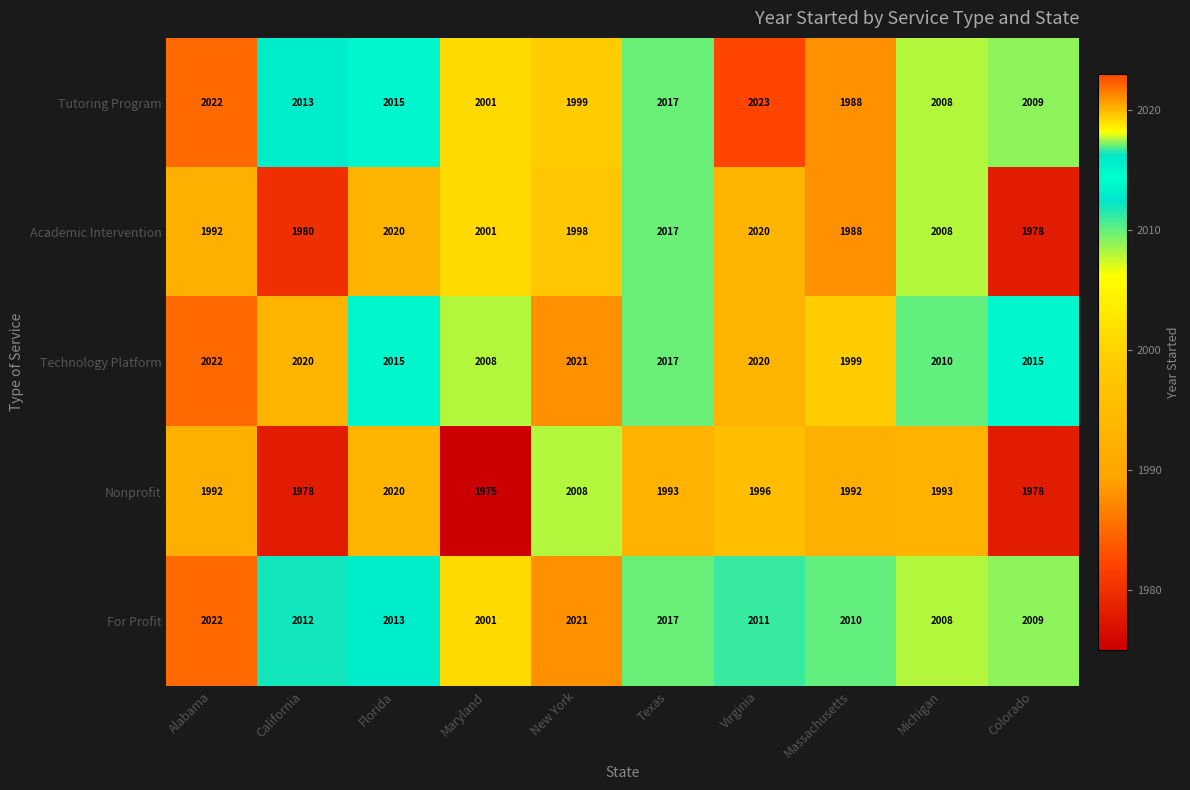

How many series are shown in this chart?

5